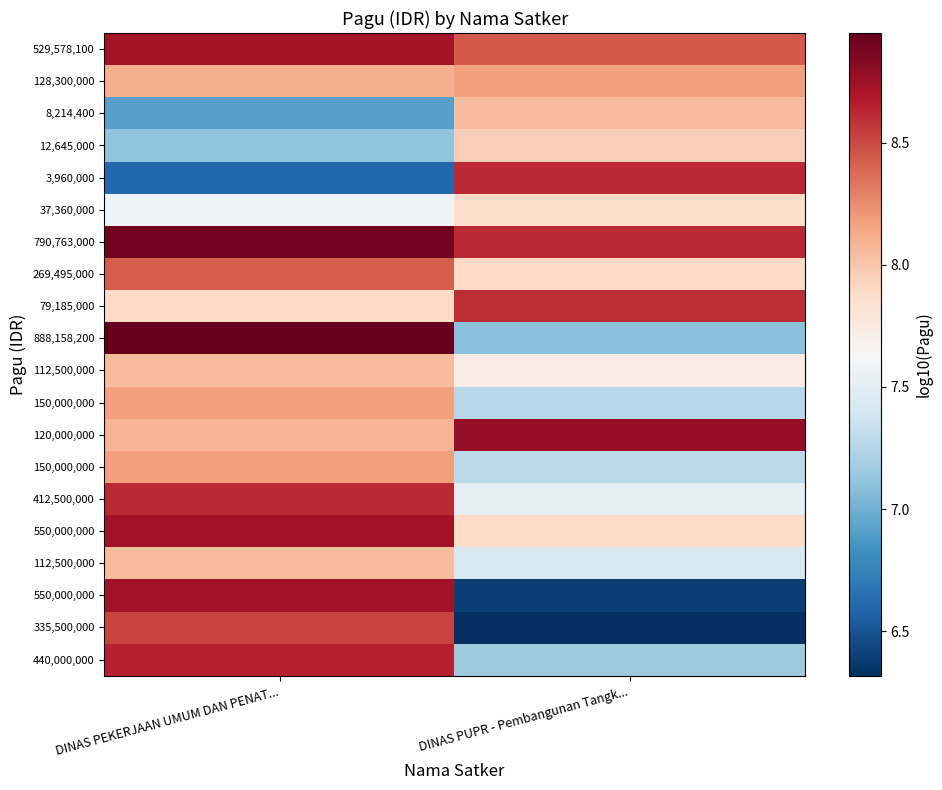

At which category does the chart reach its peak across all series?

DINAS PEKERJAAN UMUM DAN PENAT...